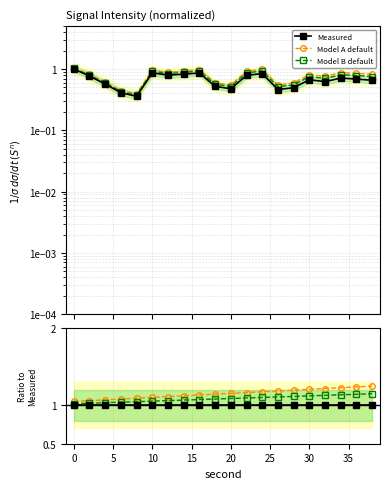

What is the value of the Model A default point at the 13th from the left?

1.2